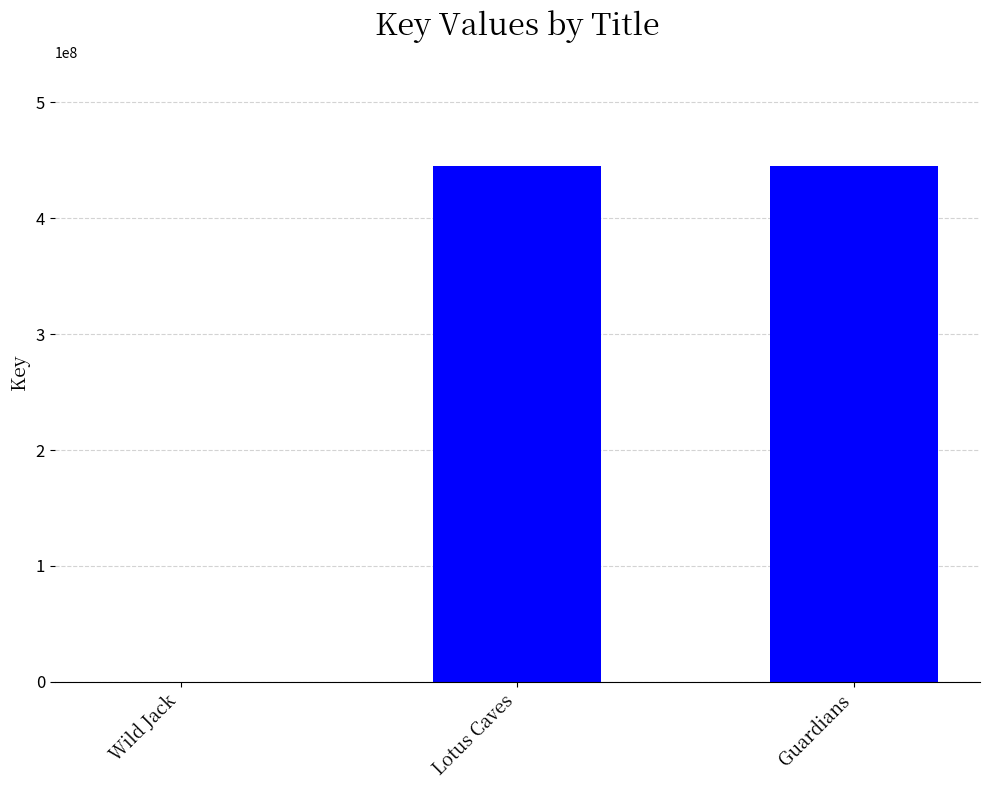

Is it true that the value at Lotus Caves is 445286018?

True